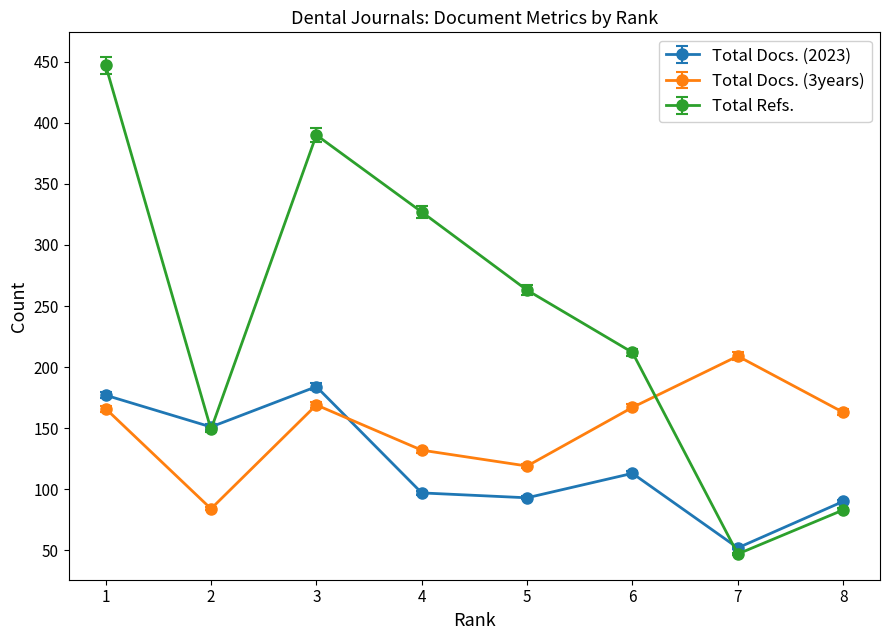

What is the value of the Total Docs. (3years) point at the 2nd from the left?

84